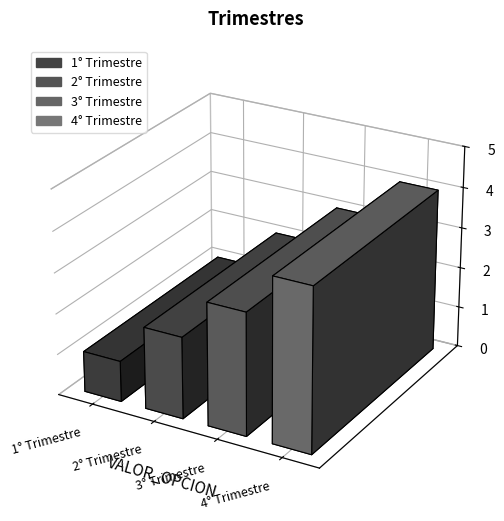

At which label does the data first exceed 3?

4° Trimestre